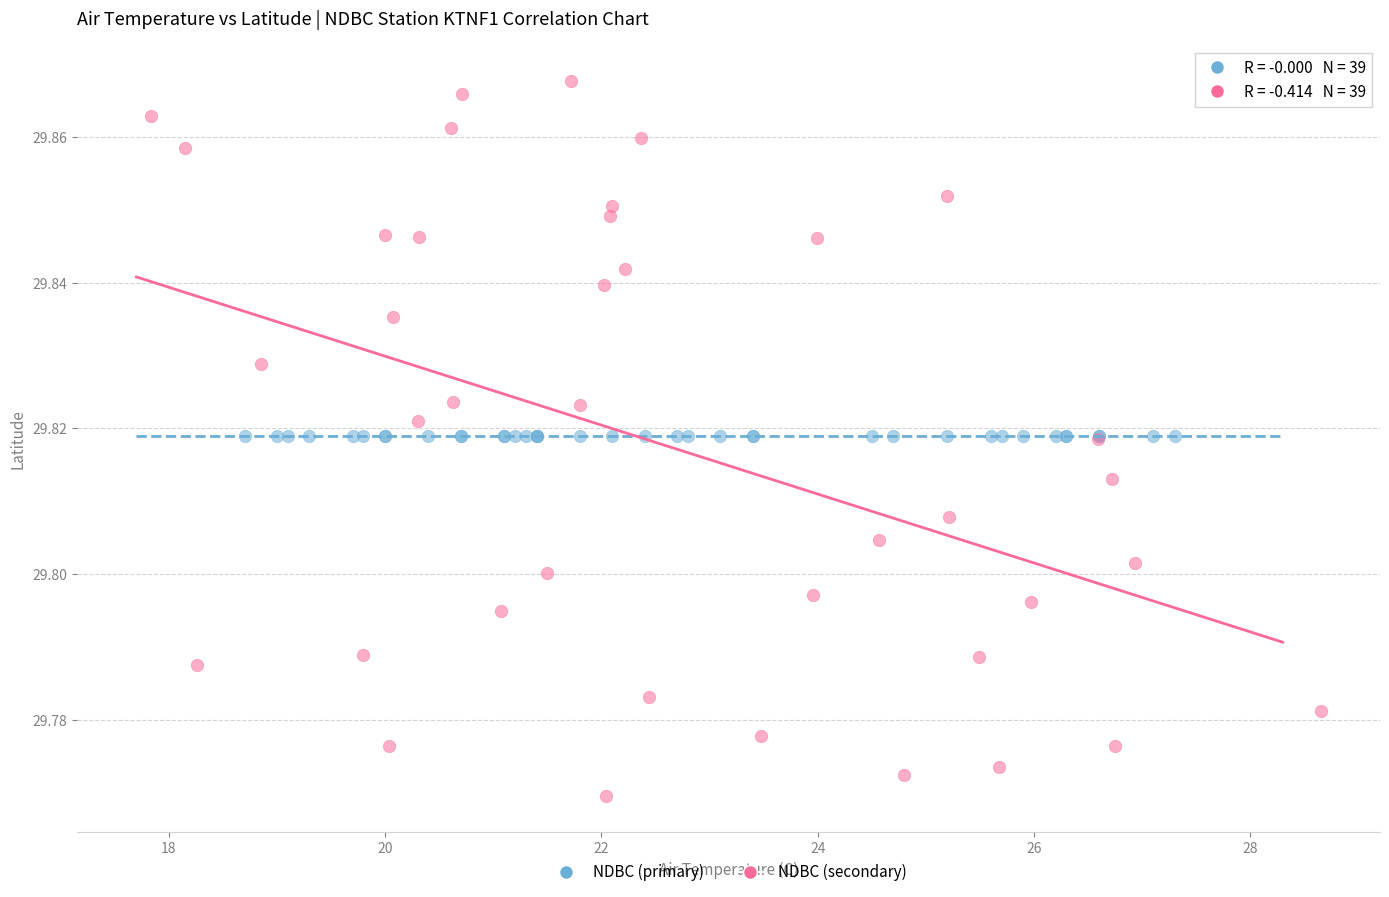

Which series contains the lowest Y value?

NDBC (secondary)